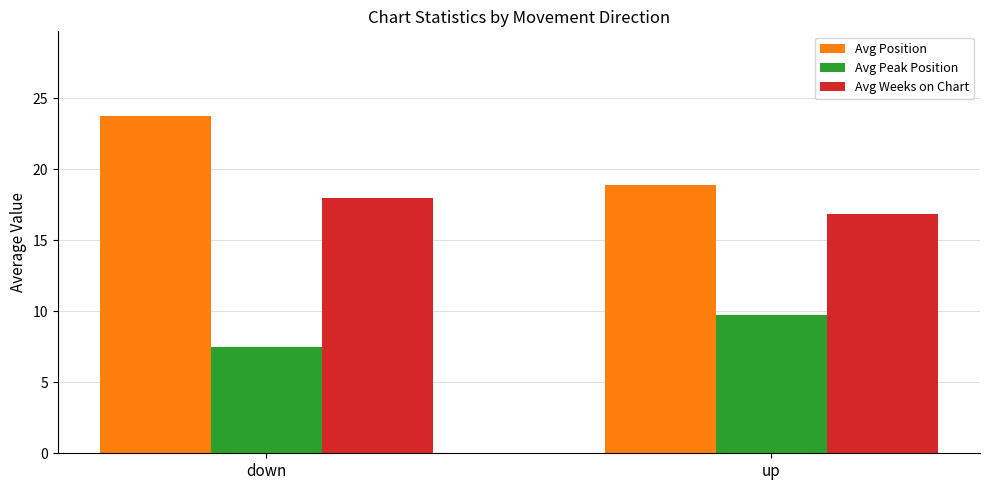

Which category has the highest value in the Avg Weeks on Chart series?

down